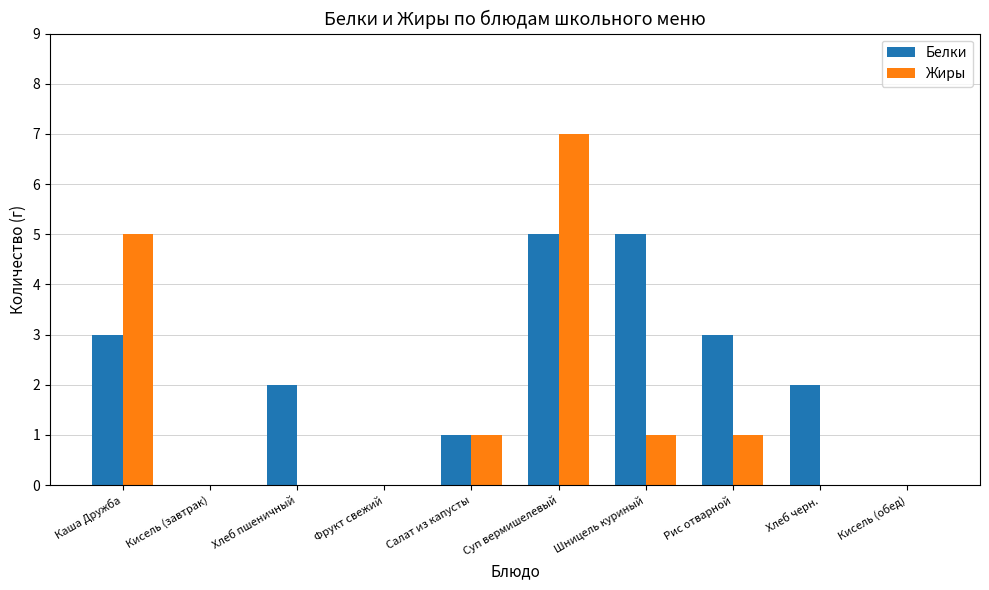

Reading left to right, what are all the values shown in this chart?

Белки: Каша Дружба=3	Кисель (завтрак)=0	Хлеб пшеничный=2	Фрукт свежий=0	Салат из капусты=1	Суп вермишелевый=5	Шницель куриный=5	Рис отварной=3	Хлеб черн.=2	Кисель (обед)=0
Жиры: Каша Дружба=5	Кисель (завтрак)=0	Хлеб пшеничный=0	Фрукт свежий=0	Салат из капусты=1	Суп вермишелевый=7	Шницель куриный=1	Рис отварной=1	Хлеб черн.=0	Кисель (обед)=0